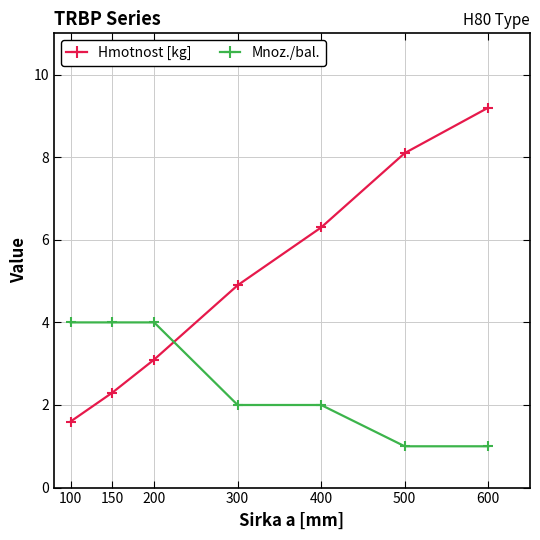

What is the smallest value displayed?

1.0